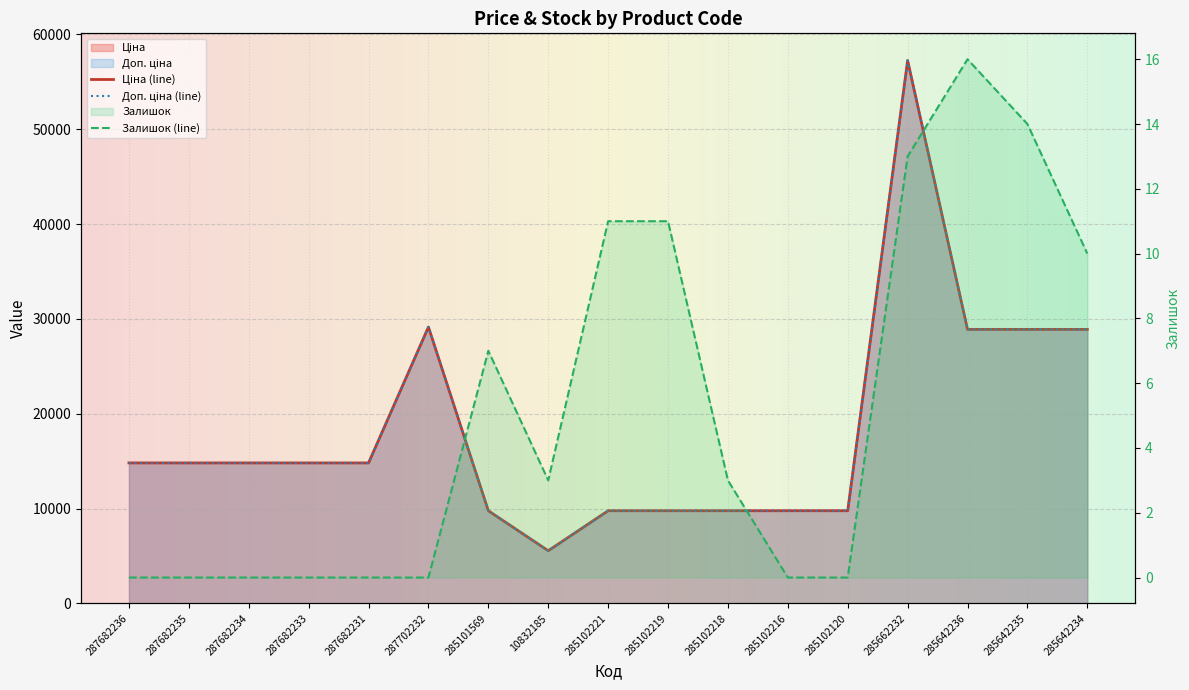

Where is Доп. ціна (line) nearest to the value 31409?

287702232